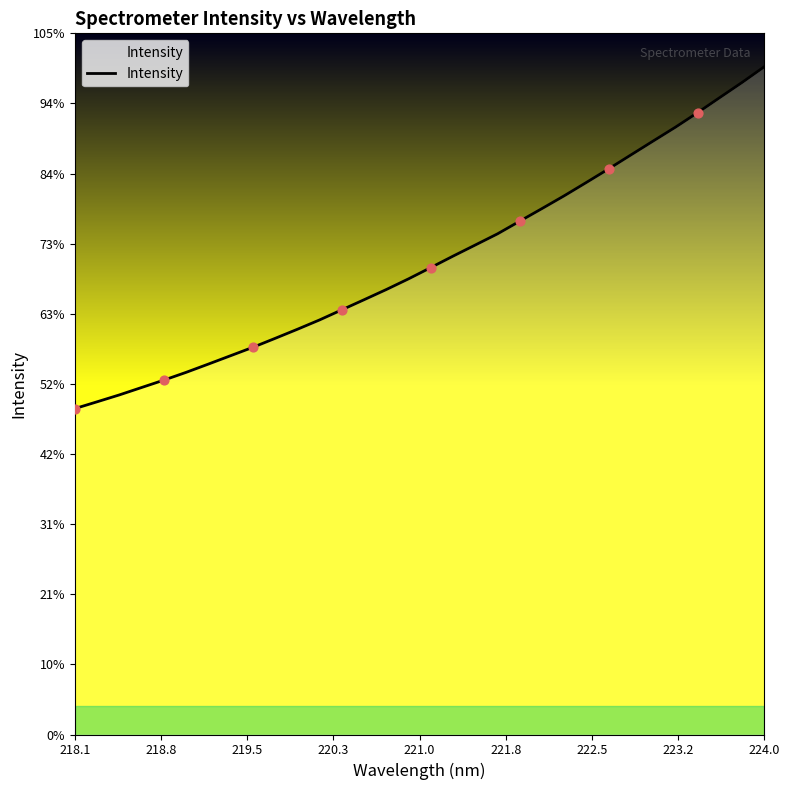

Does the chart have visible grid lines?

No